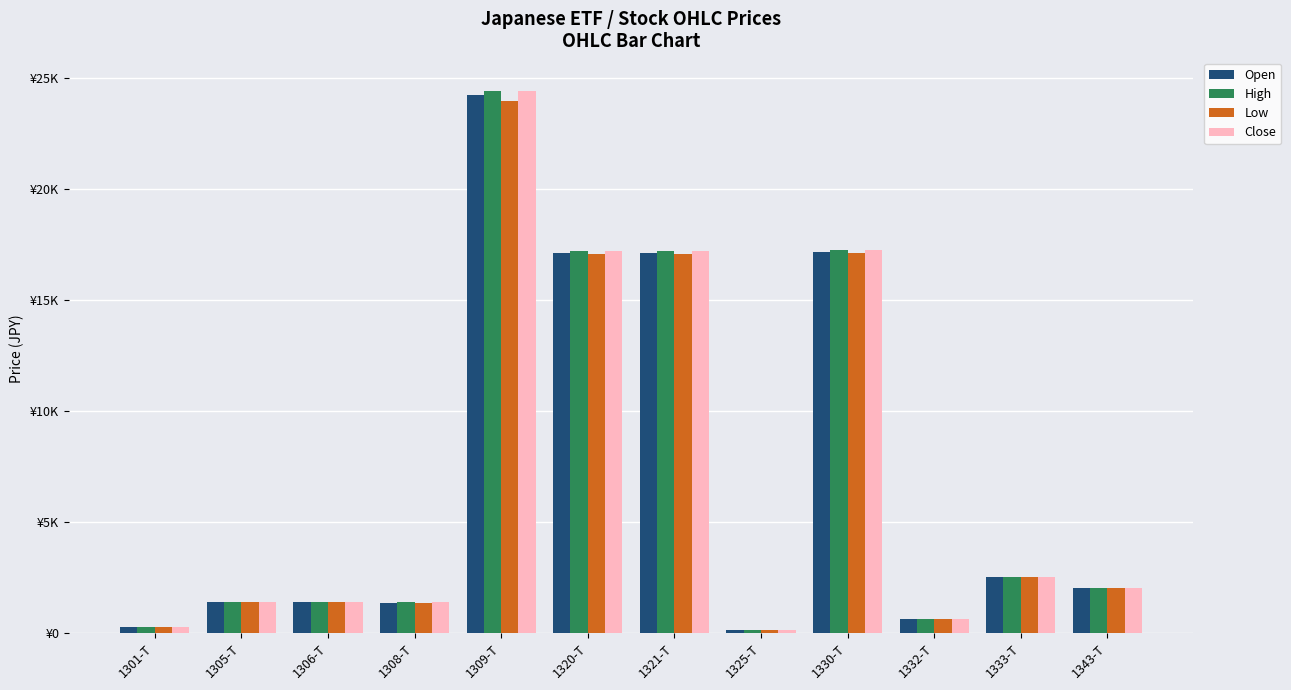

Which series has the largest total across all categories?

High